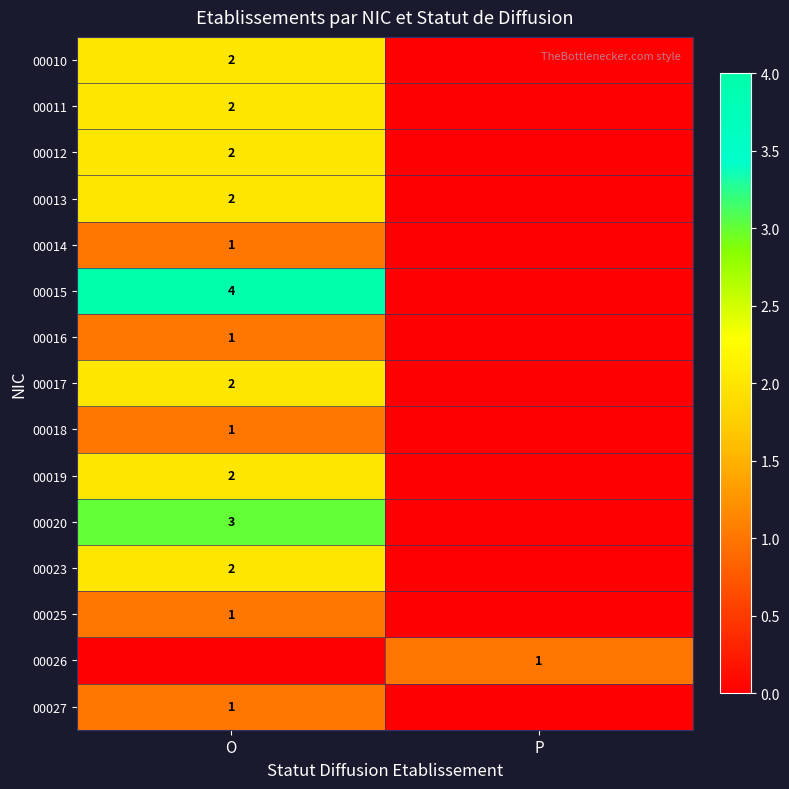

True or false: 00023 has a value of 3 at O.

False